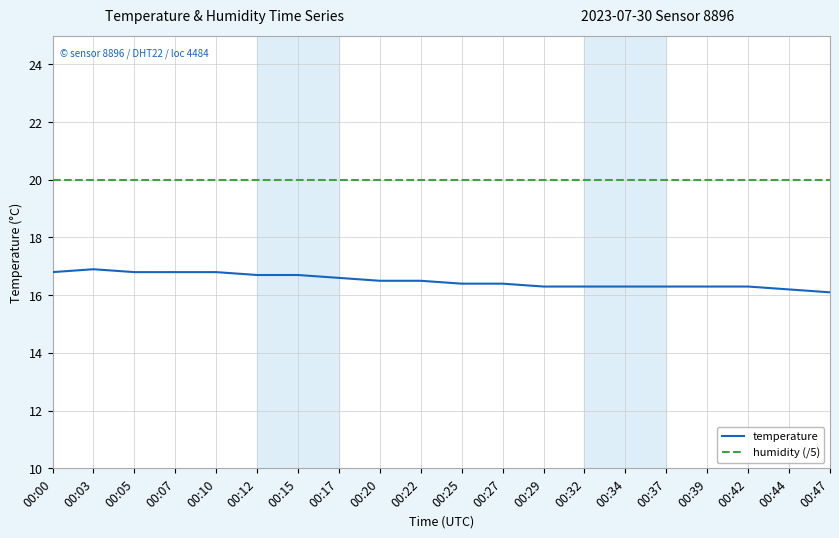

Reading left to right, list all the values displayed in this chart.

temperature: 16.8	16.9	16.8	16.8	16.8	16.7	16.7	16.6	16.5	16.5	16.4	16.4	16.3	16.3	16.3	16.3	16.3	16.3	16.2	16.1
humidity (/5): 20.0	20.0	20.0	20.0	20.0	20.0	20.0	20.0	20.0	20.0	20.0	20.0	20.0	20.0	20.0	20.0	20.0	20.0	20.0	20.0